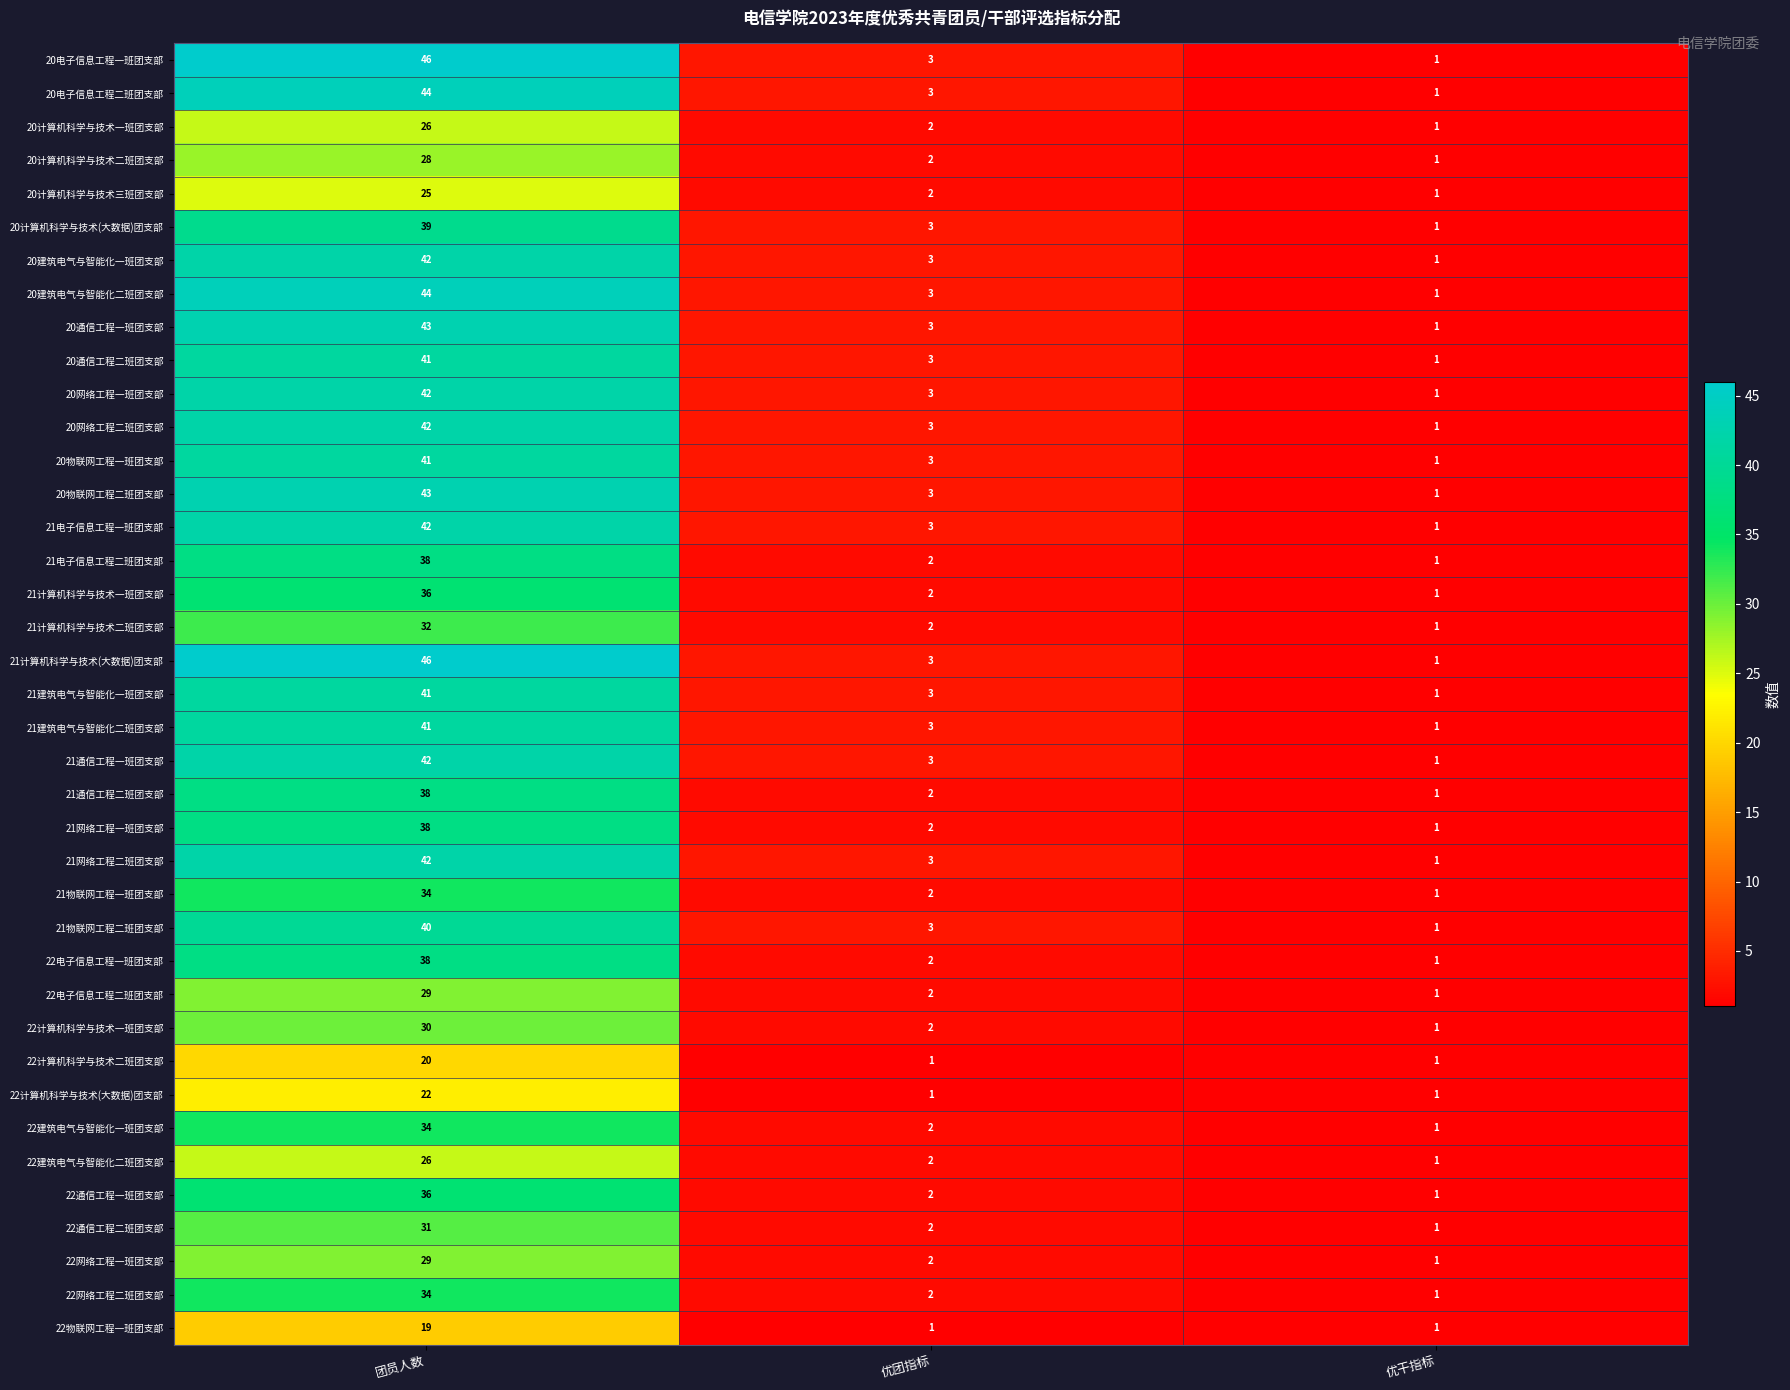

List the labels in order of 21建筑电气与智能化二班团支部 value, largest first.

团员人数, 优团指标, 优干指标